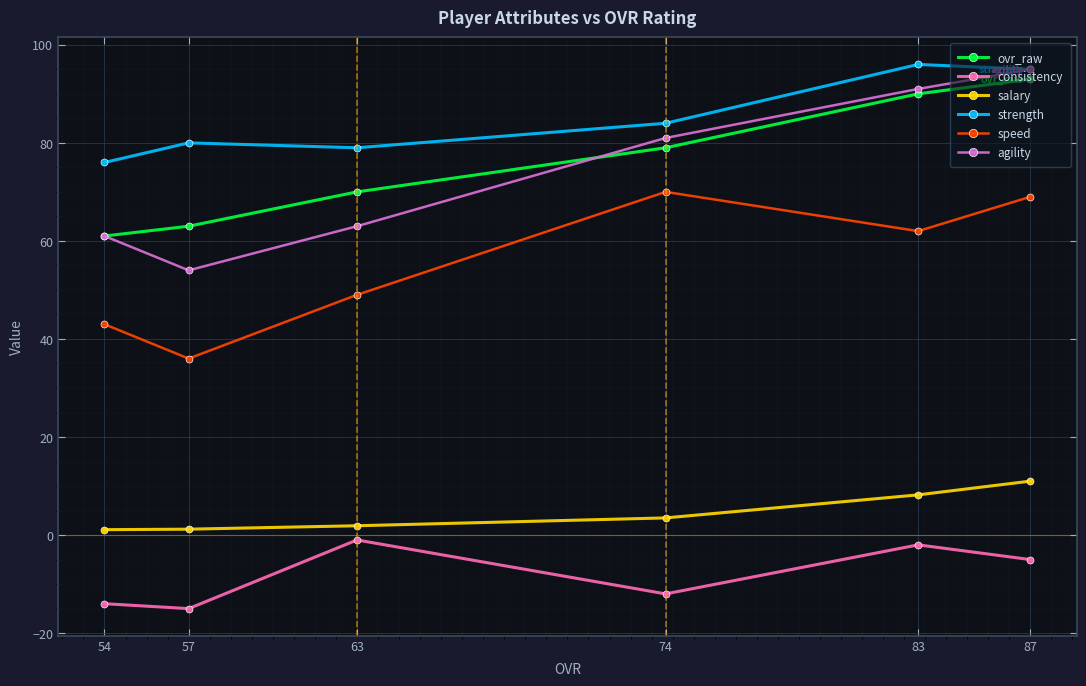

What is the value of the ovr_raw point at the 6th from the left?

93.0